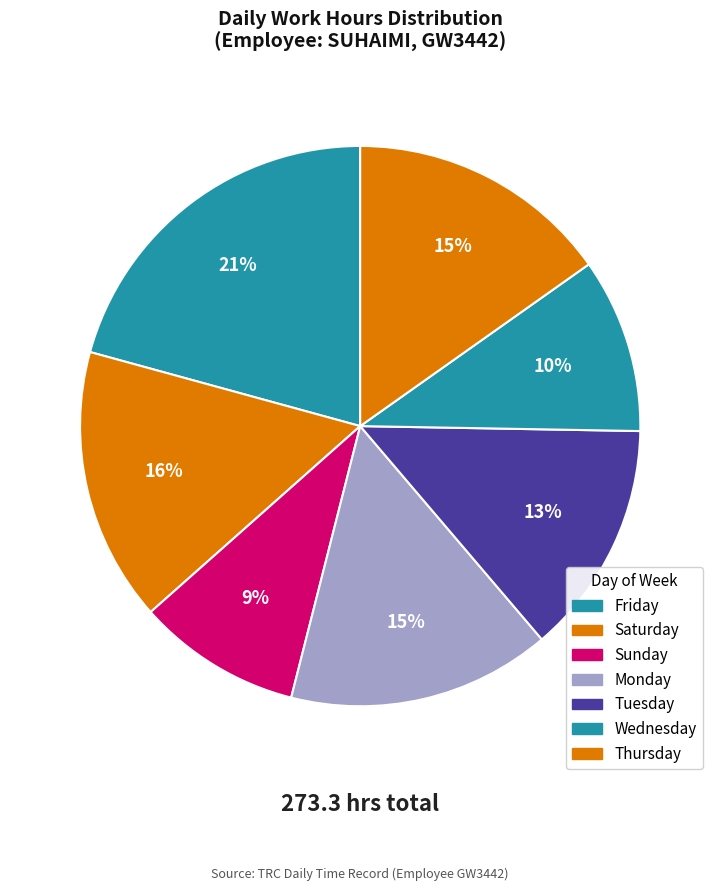

How many segments does this pie chart have?

7